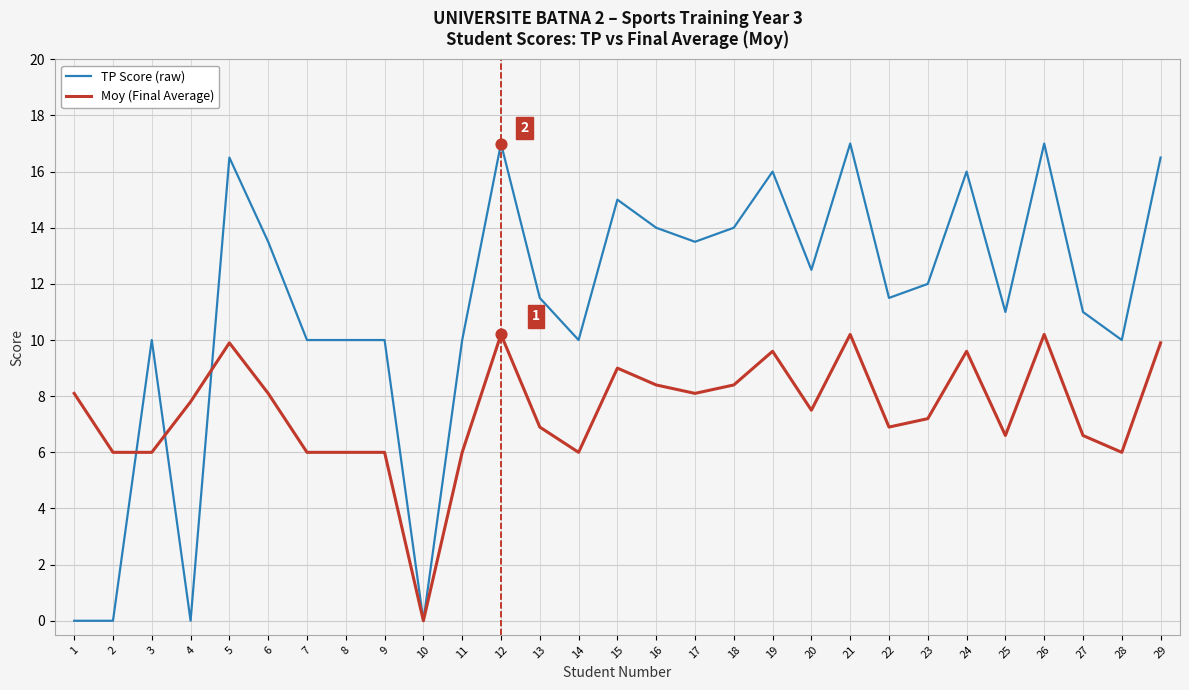

Is the value of Moy (Final Average) at 1 greater than the value of TP Score (raw) at 26?

No